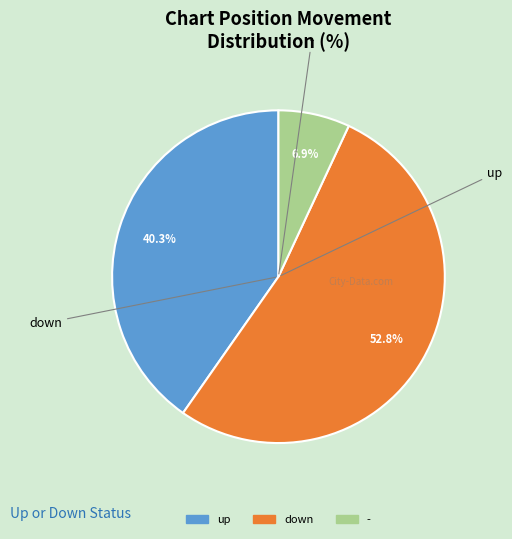

Combined, what portion of the pie is - and down?

59.7%